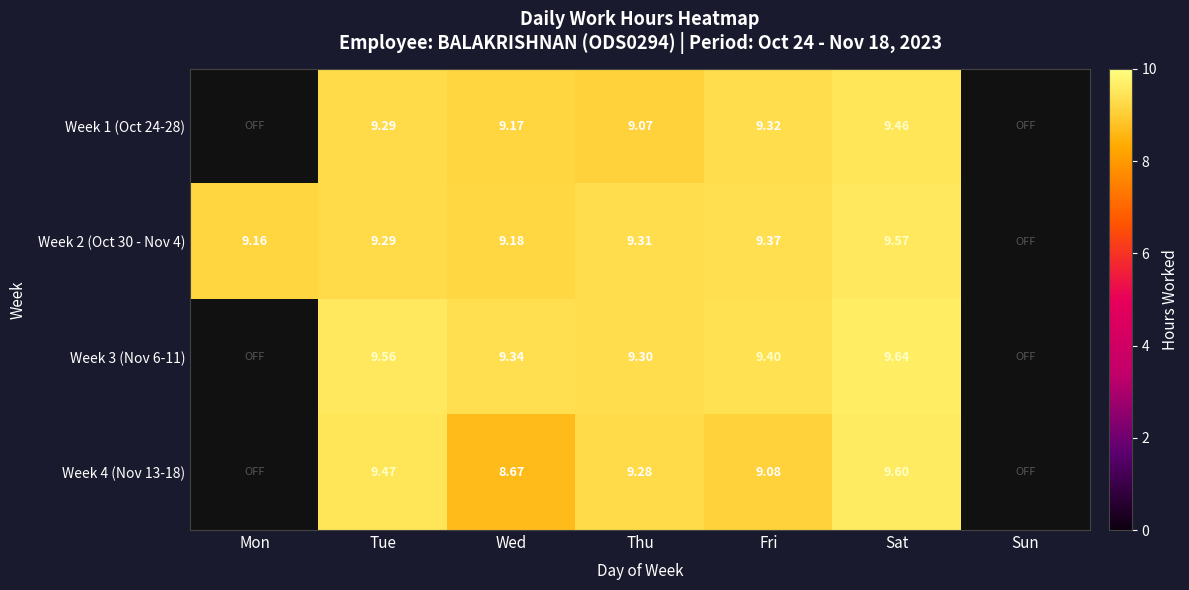

Is the value of Week 1 (Oct 24-28) at Thu greater than the value of Week 2 (Oct 30 - Nov 4) at Mon?

No